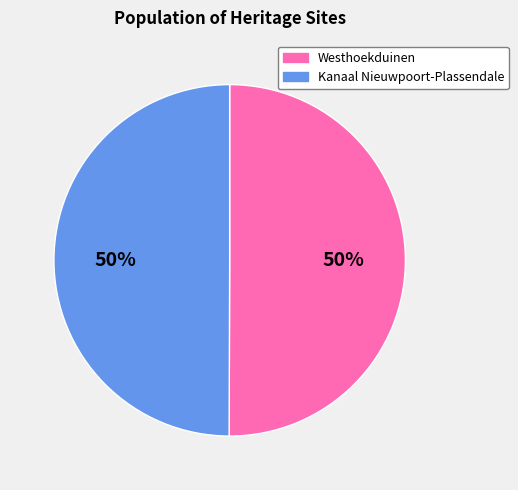

The Westhoekduinen slice represents 57% of the pie. True or false?

False